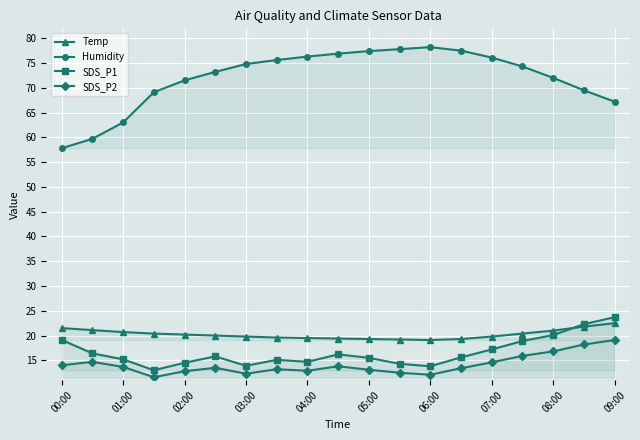

What is the difference between the highest and lowest values at 02:00?

58.7